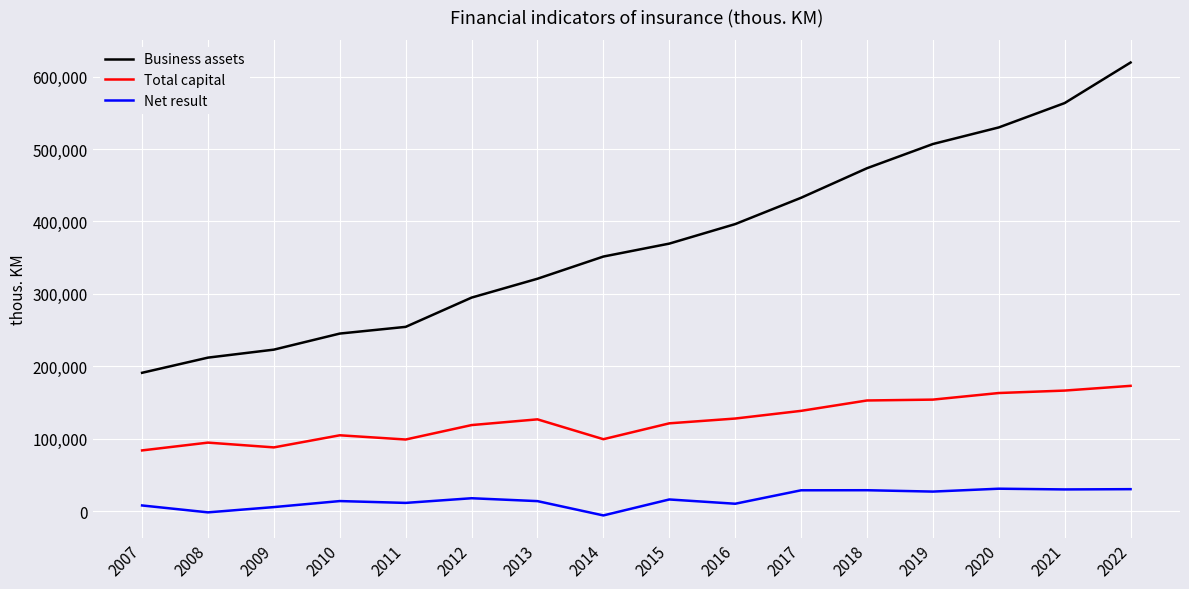

Between 2014 and 2016, which series saw the biggest shift?

Business assets